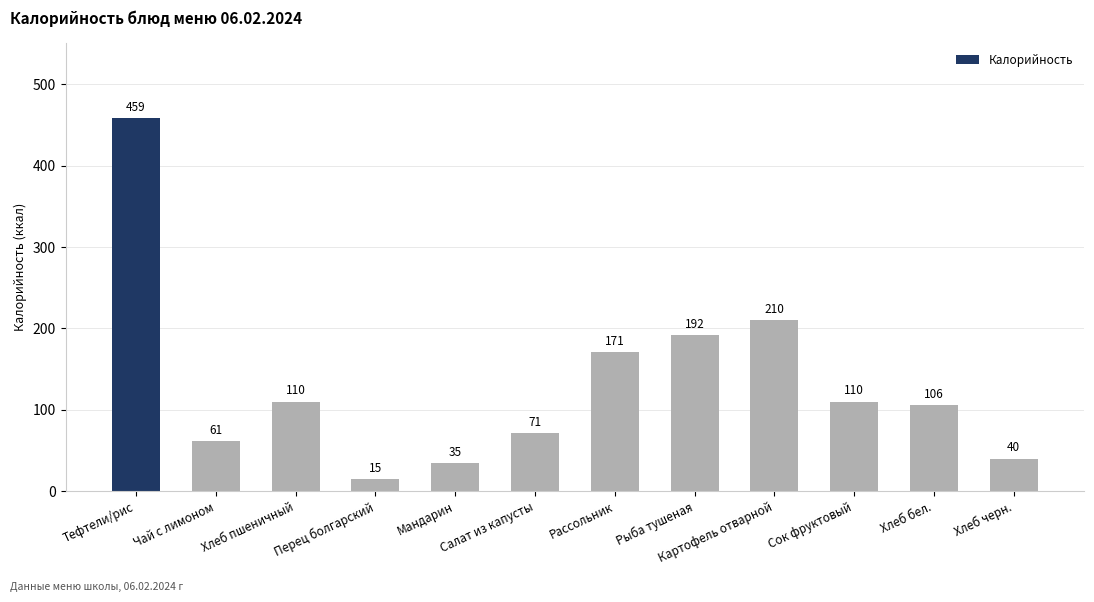

Count the number of categories in the chart.

12